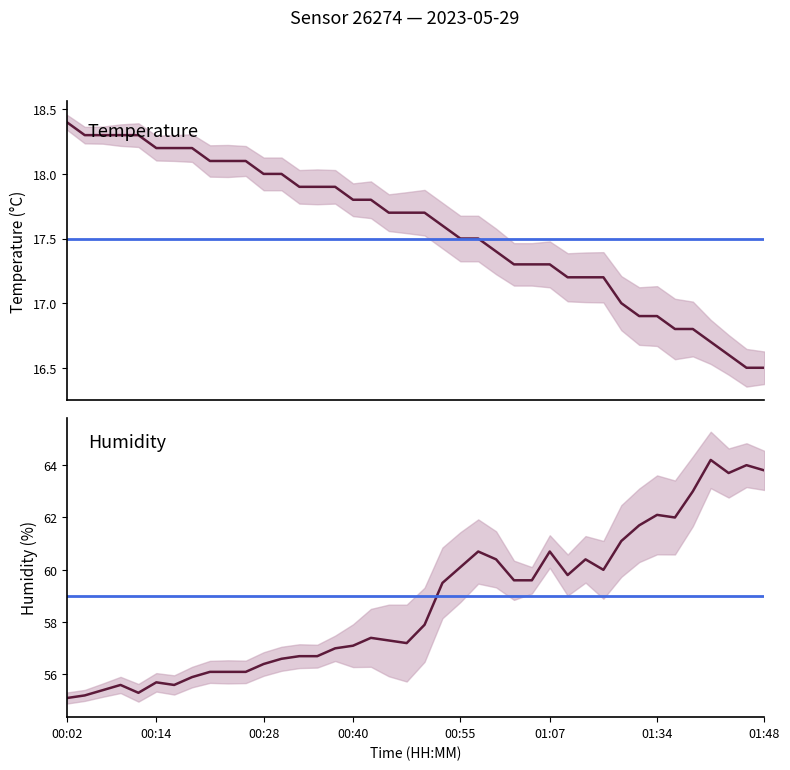

True or false: temperature has more than 1 points higher than both neighbors.

False